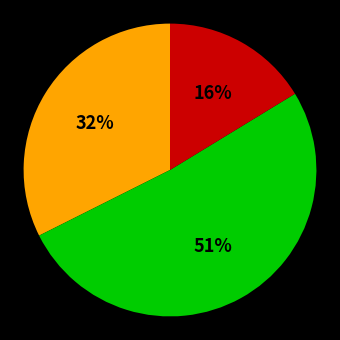

To the nearest percent, what is the difference between the largest and smallest slice percentages?

35%